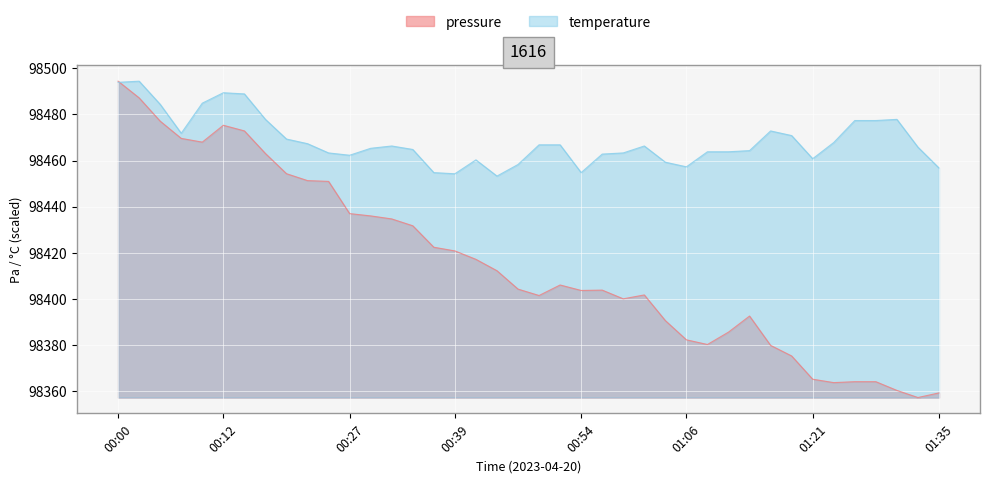

Which series has the widest spread of values?

pressure